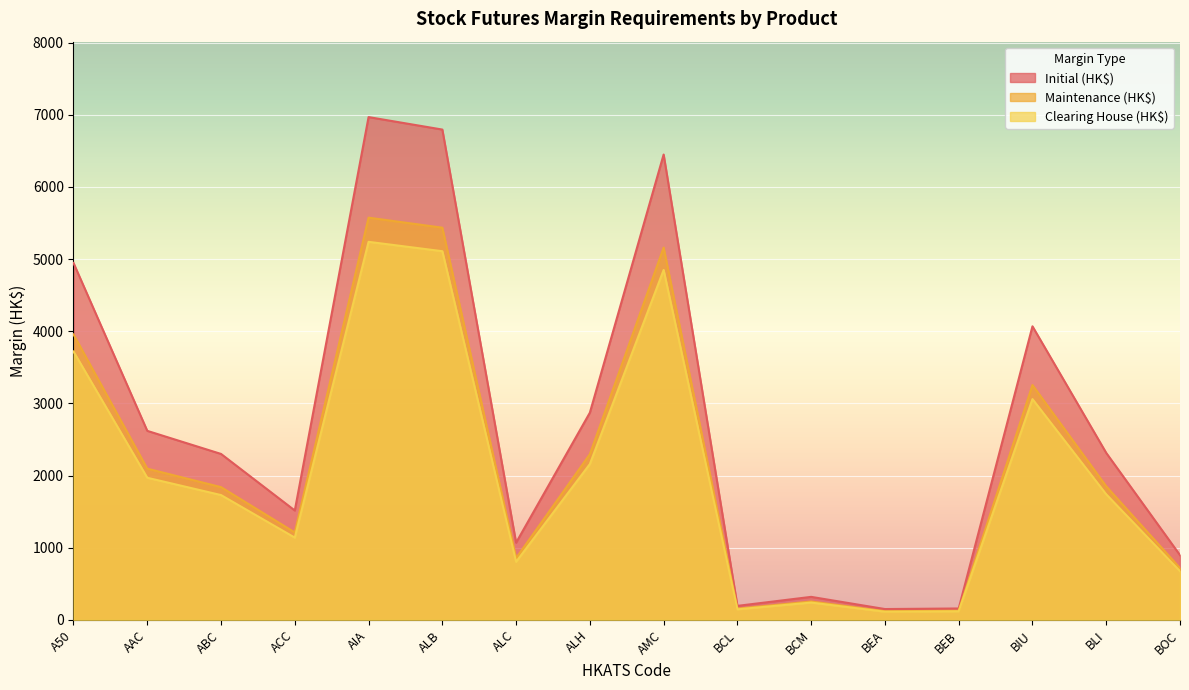

The Clearing House (HK$) series shows 193 at BCL. True or false?

False